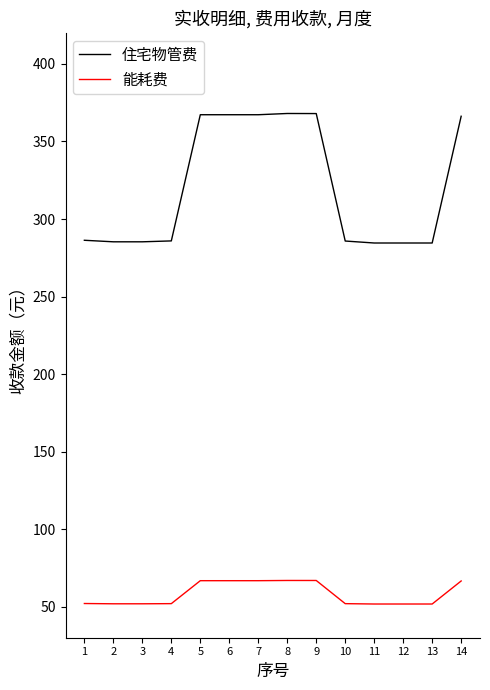

Which series changed the most between 6 and 12?

住宅物管费